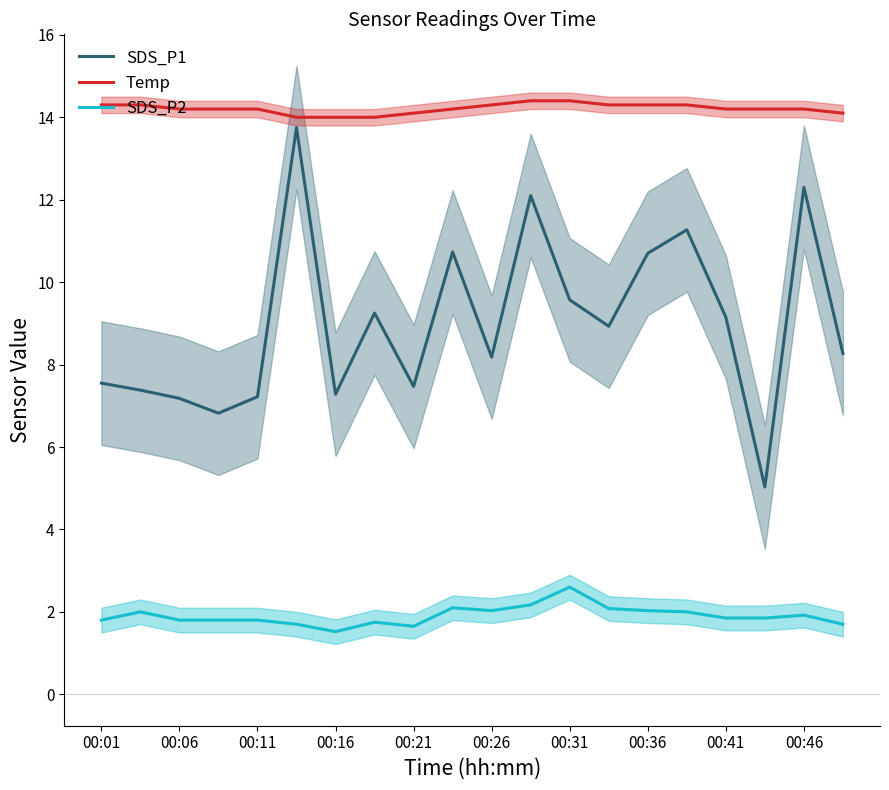

True or false: SDS_P2 and SDS_P1 intersect in this chart.

False